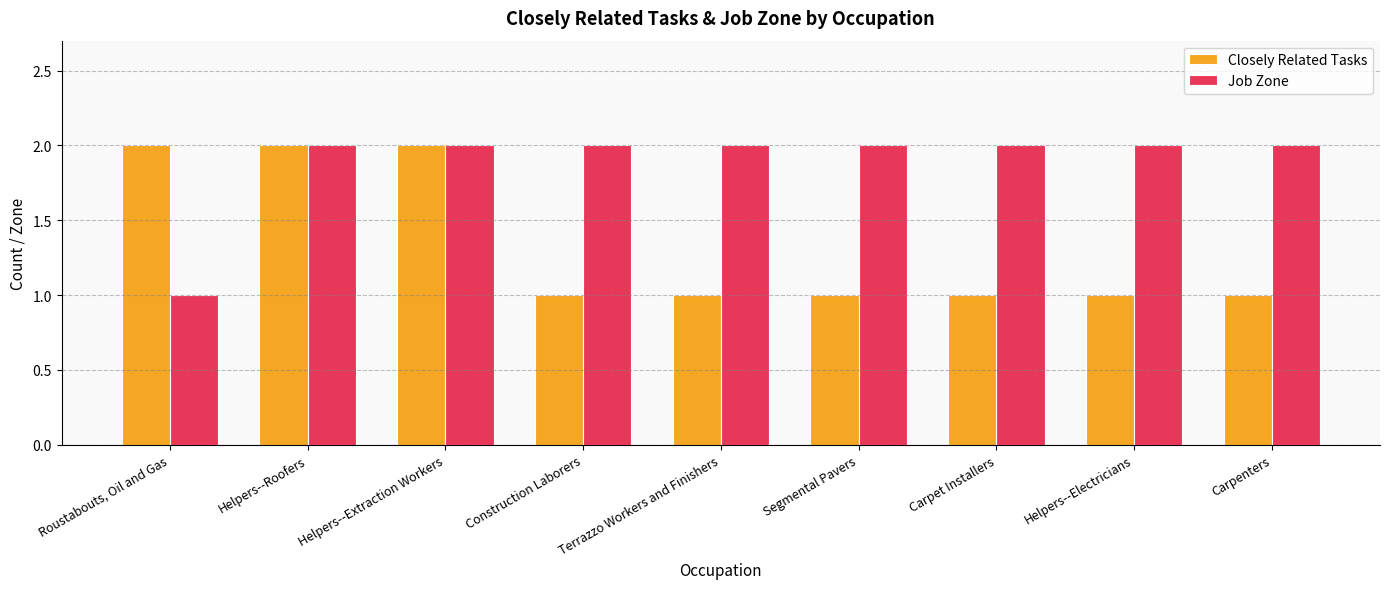

What position from the left is Helpers--Roofers?

2